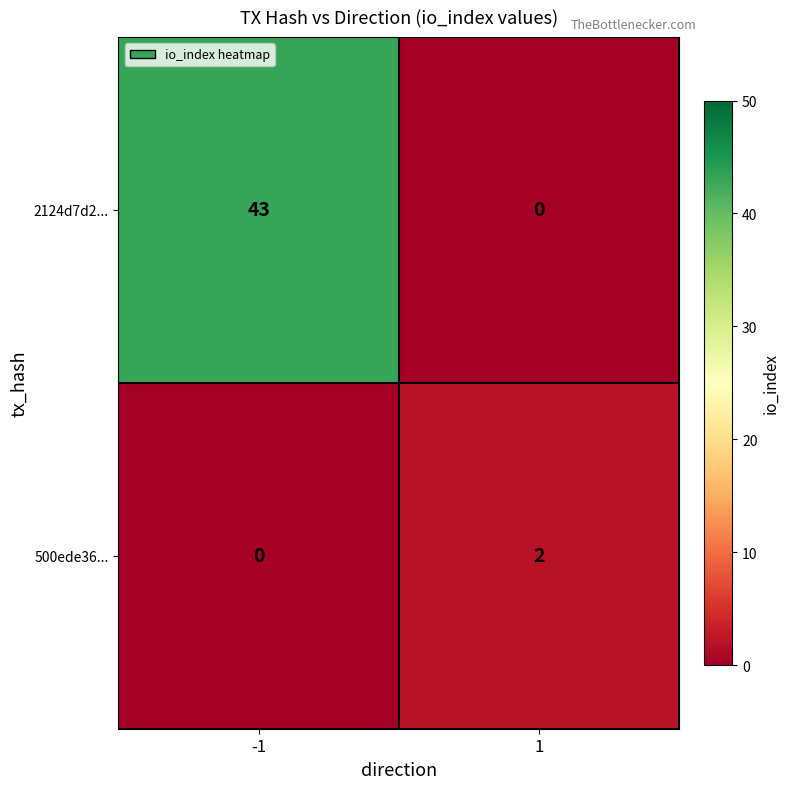

Is it true that 2124d7d2... equals 0 at 1?

True